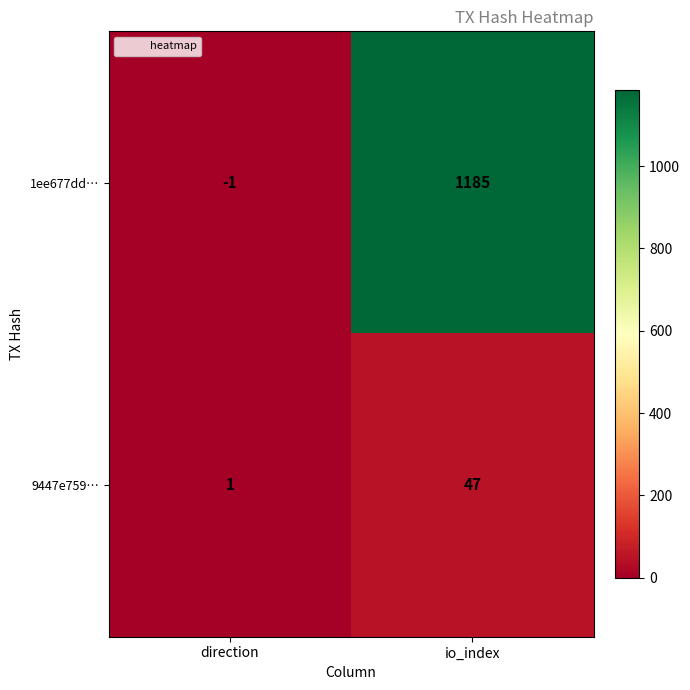

Which series changed the most between direction and io_index?

1ee677dd…